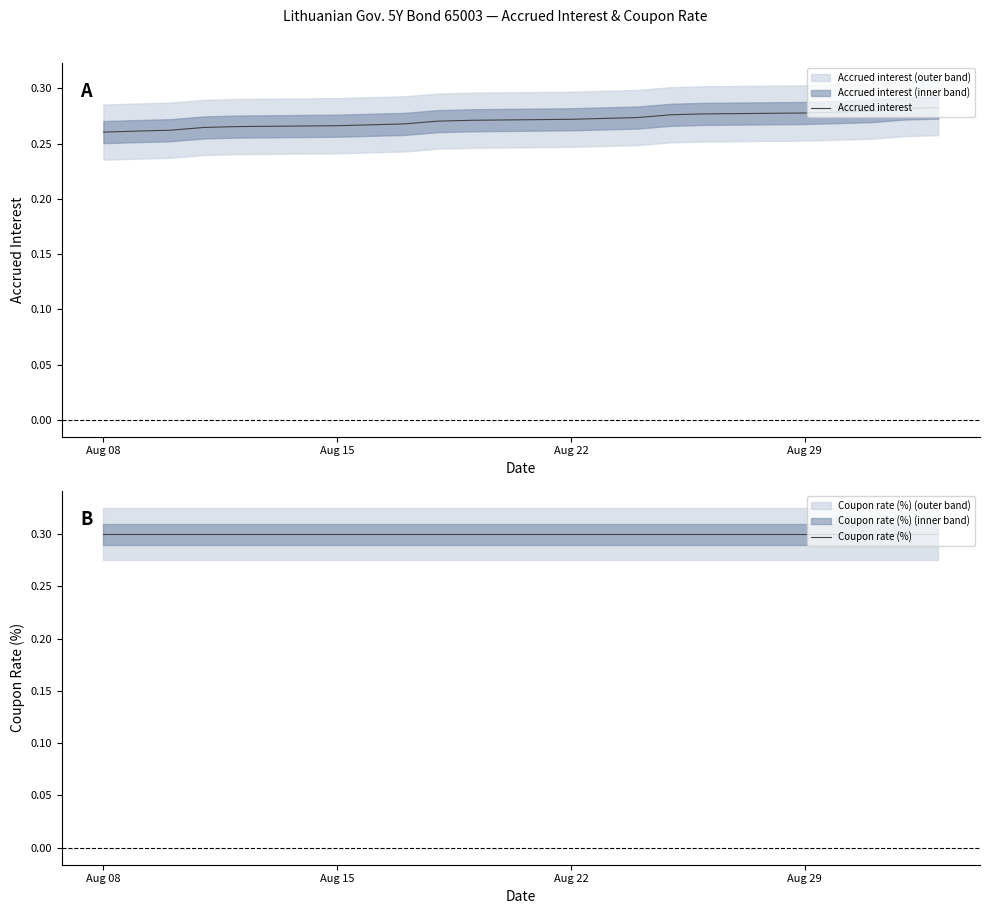

The value of Accrued interest at Aug 08 is 0.4. True or false?

False